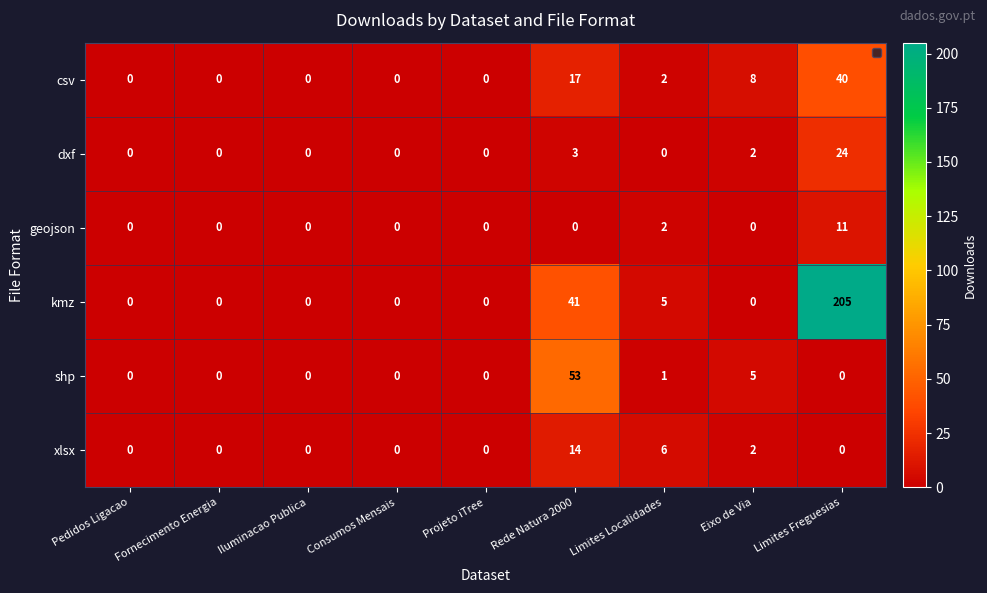

List the series in order of their peak value, highest first.

kmz, shp, csv, dxf, xlsx, geojson